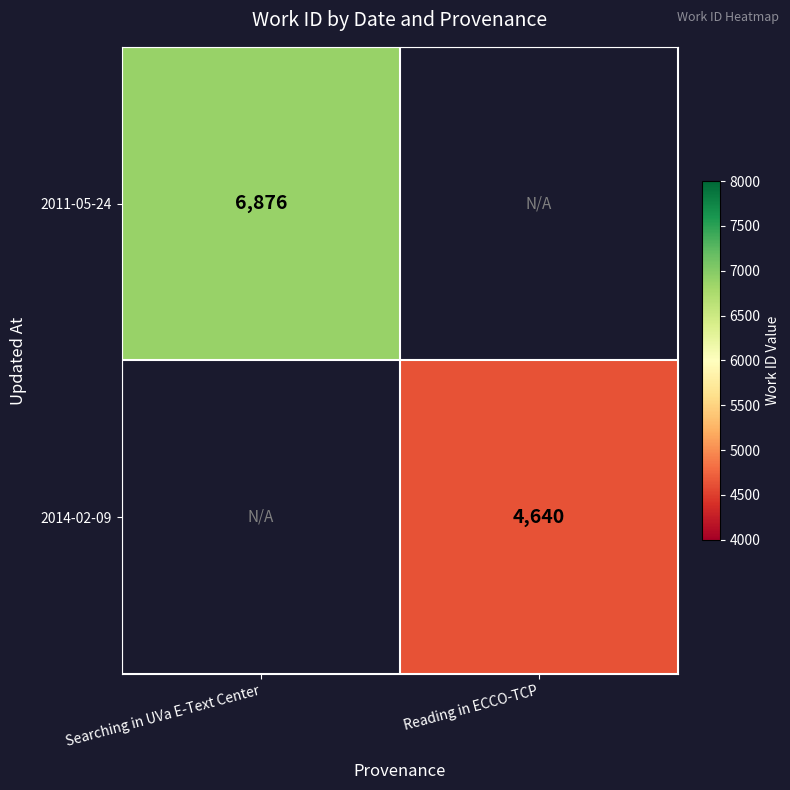

True or false: 2011-05-24 has a value of 2428.1 at Searching in UVa E-Text Center.

False